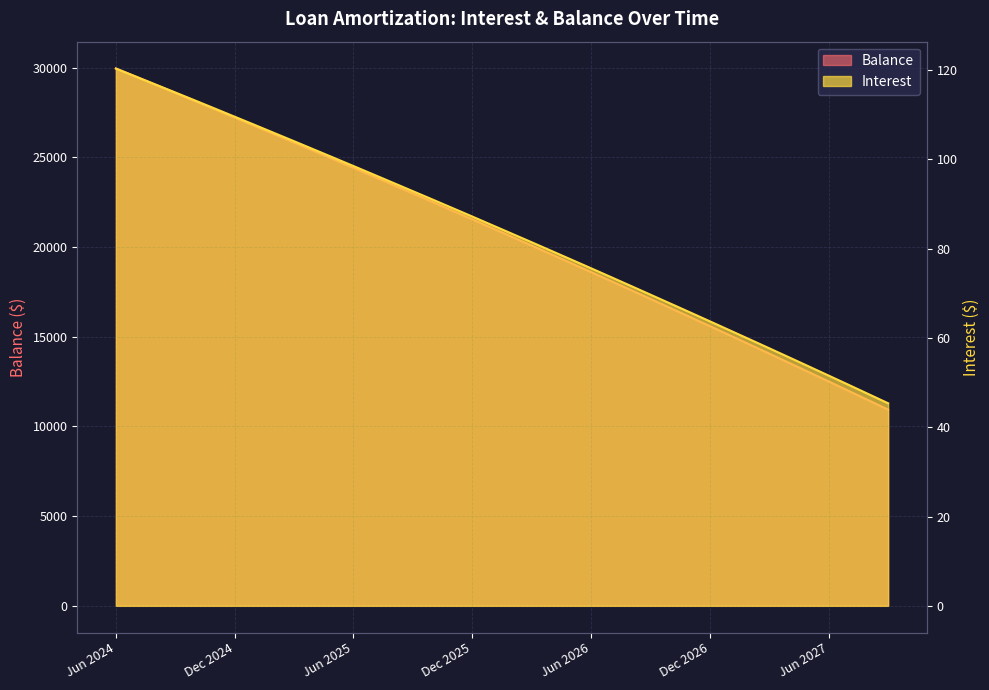

True or false: Balance and Interest cross at least once.

False